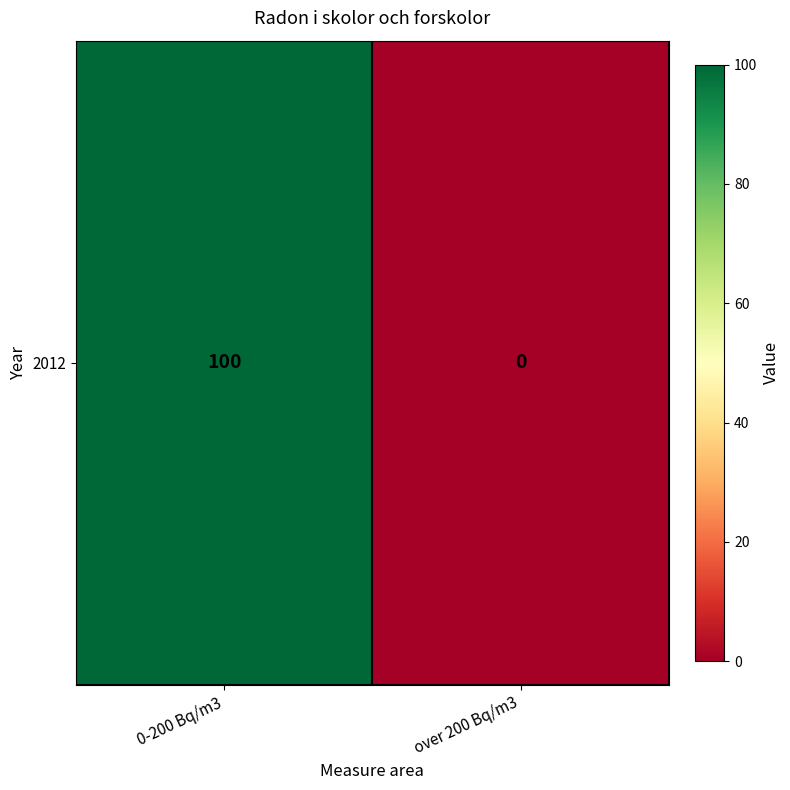

Count the values in the range 0 to 100.

2